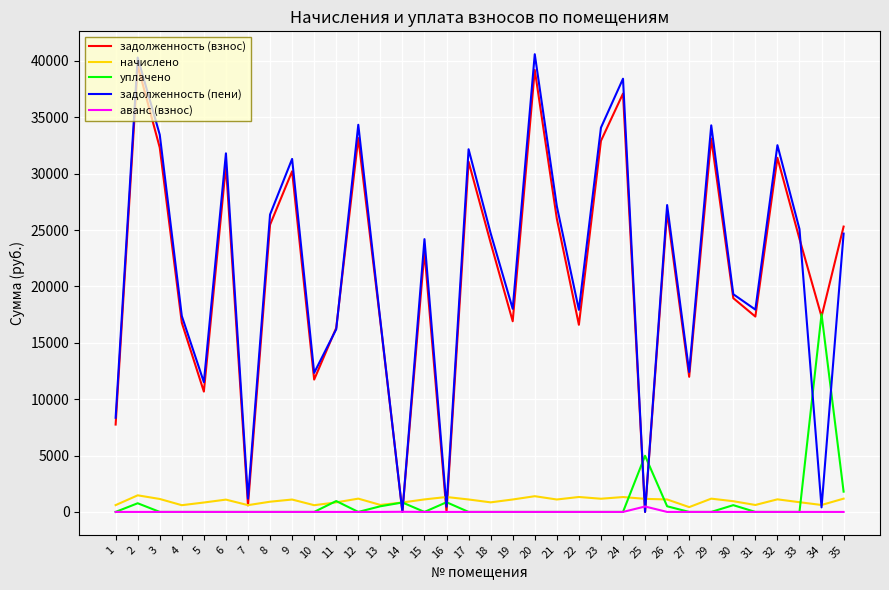

The value of задолженность (пени) at 33 is 25078.4. True or false?

True